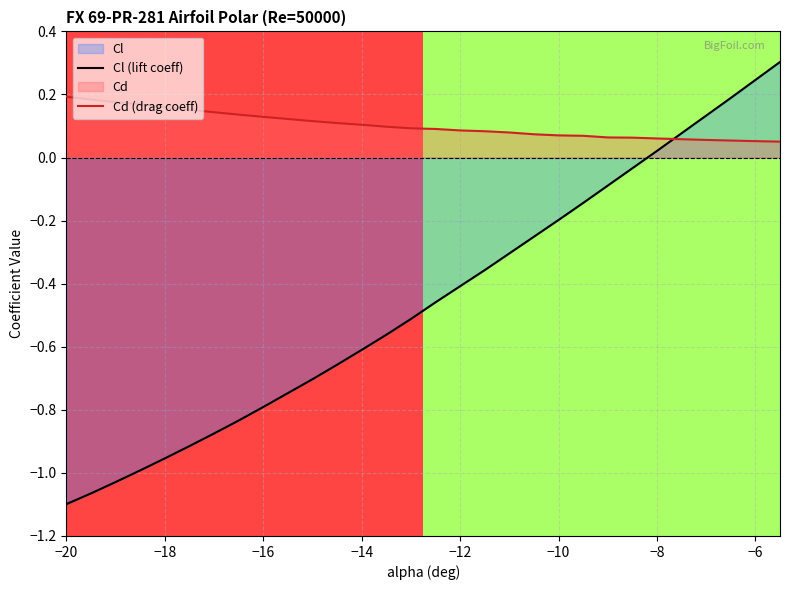

True or false: Cl (lift coeff) and Cd (drag coeff) cross at least once.

True